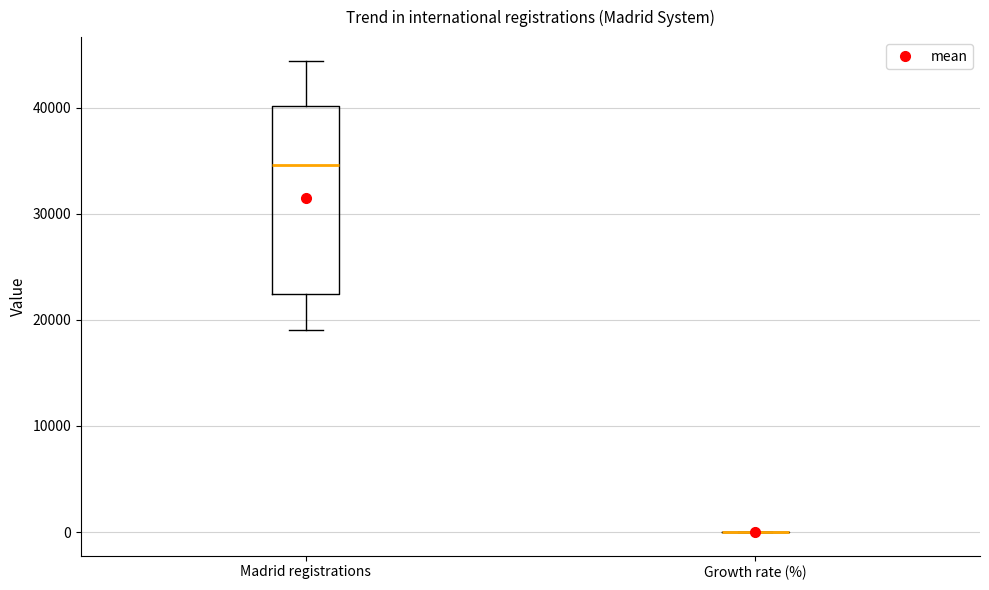

Which box is the tallest, from its lower edge to its upper edge?

Madrid registrations